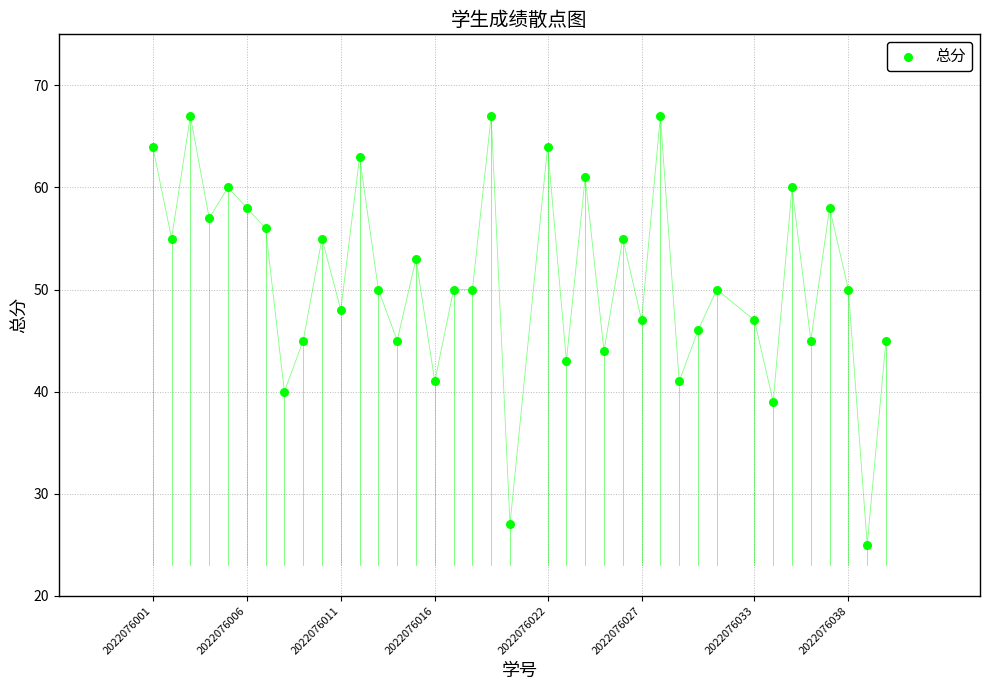

What is the range of Y values (max minus min)?

42